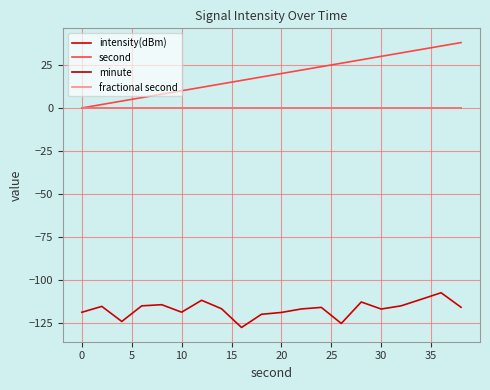

Is this an area chart (filled region under the line)?

No